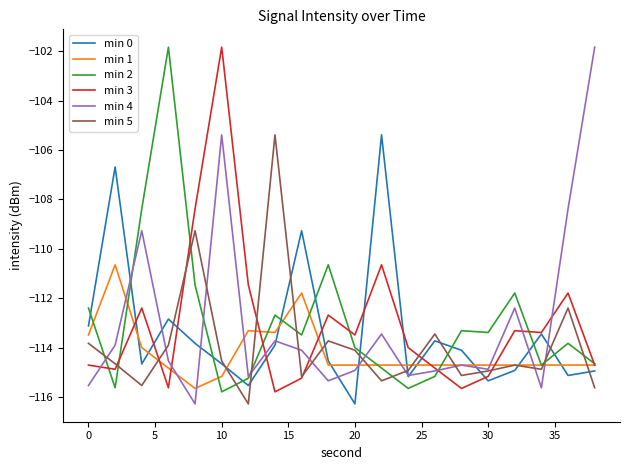

What is the maximum value for min 3?

-101.8